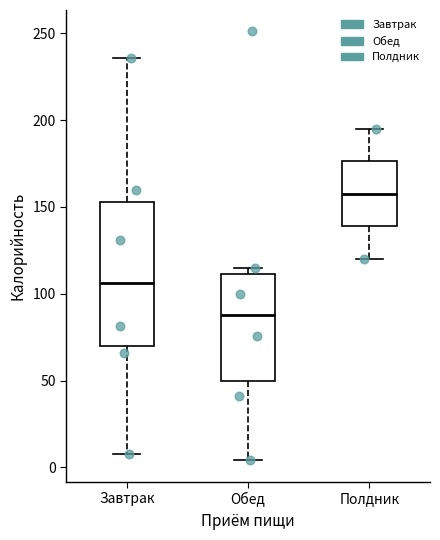

Which box's median line is the lowest?

Обед